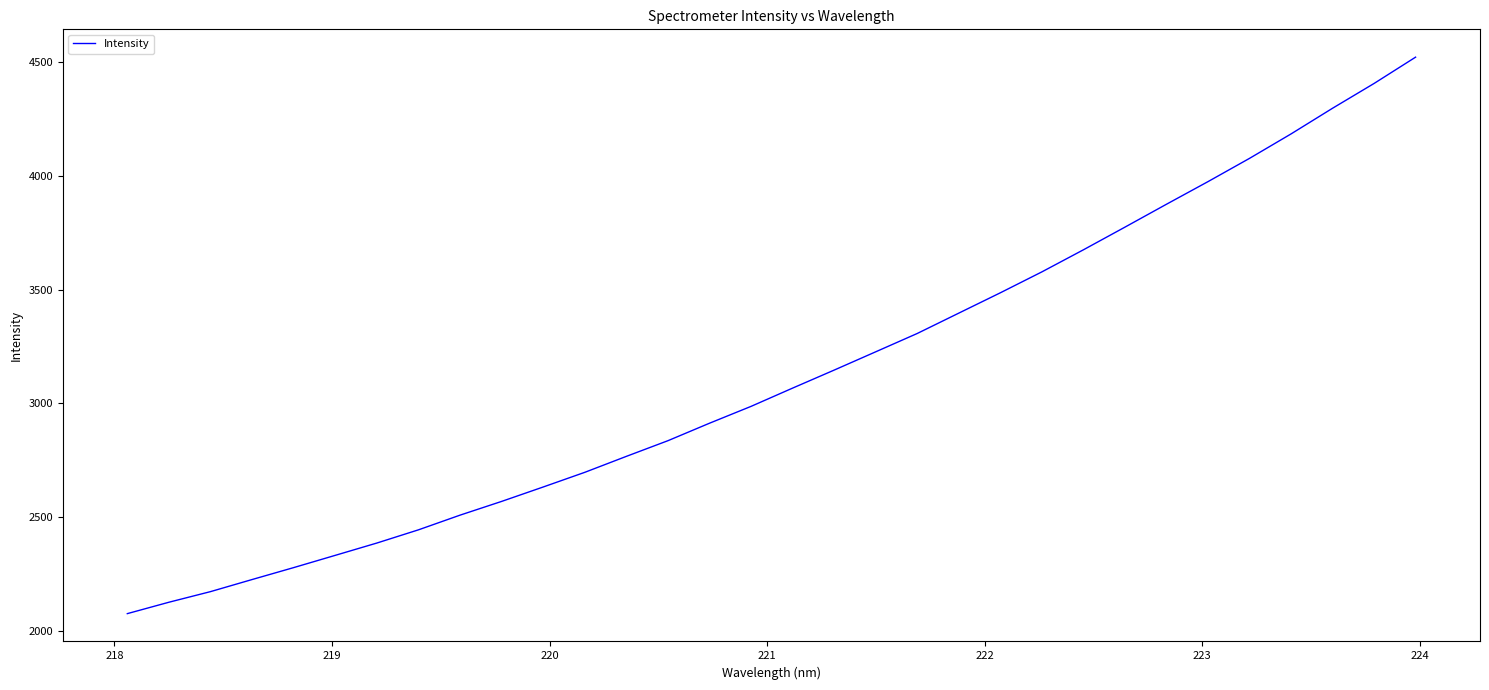

What is the smallest value displayed?

2074.6